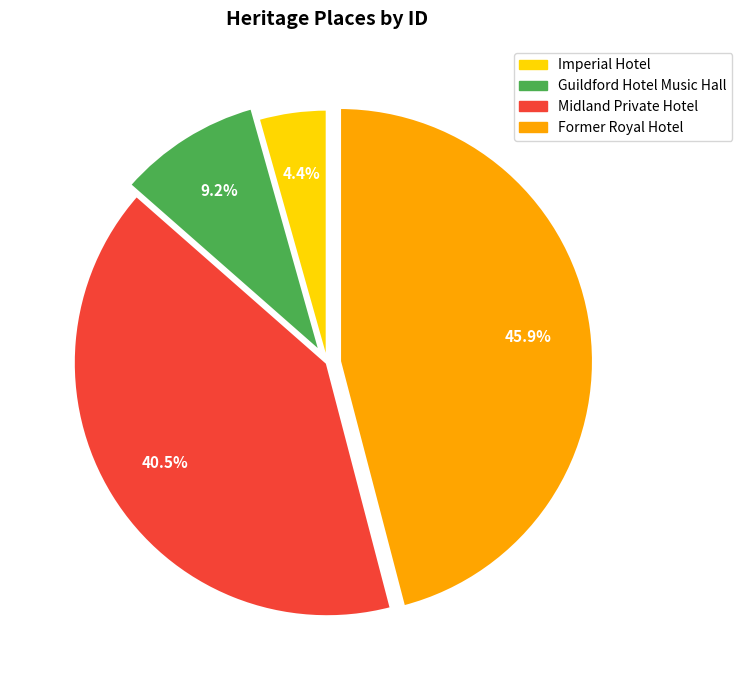

Does any single category account for the majority?

No